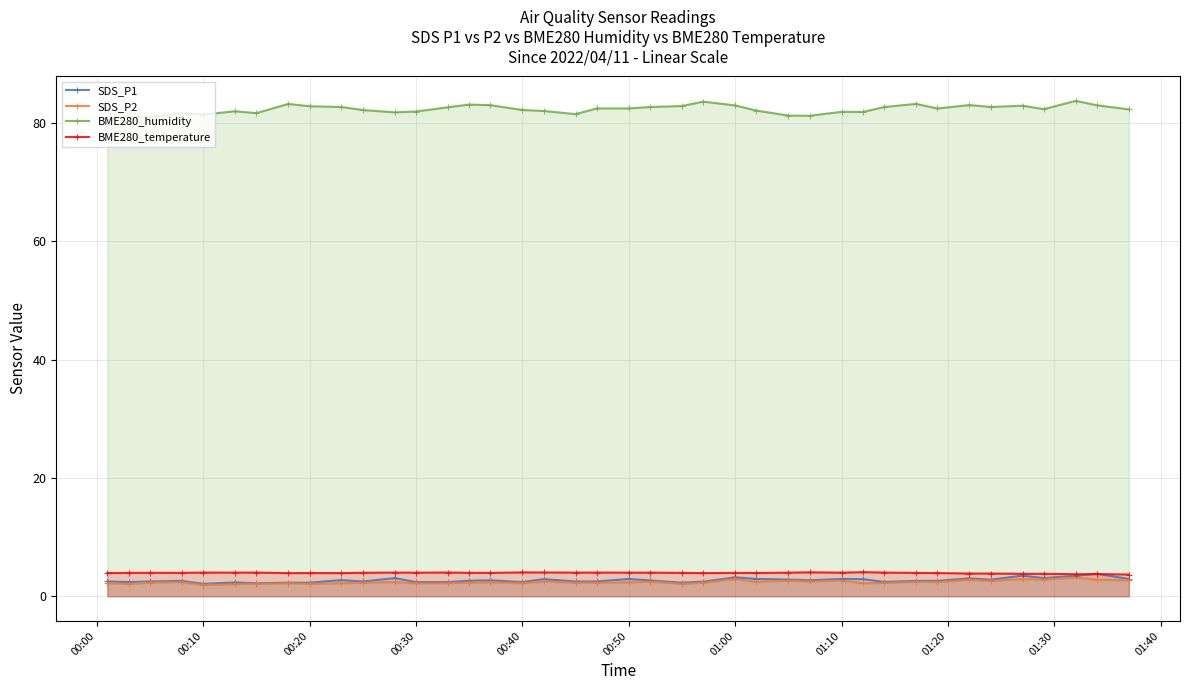

What are all the series names shown in the legend?

SDS_P1, SDS_P2, BME280_humidity, BME280_temperature